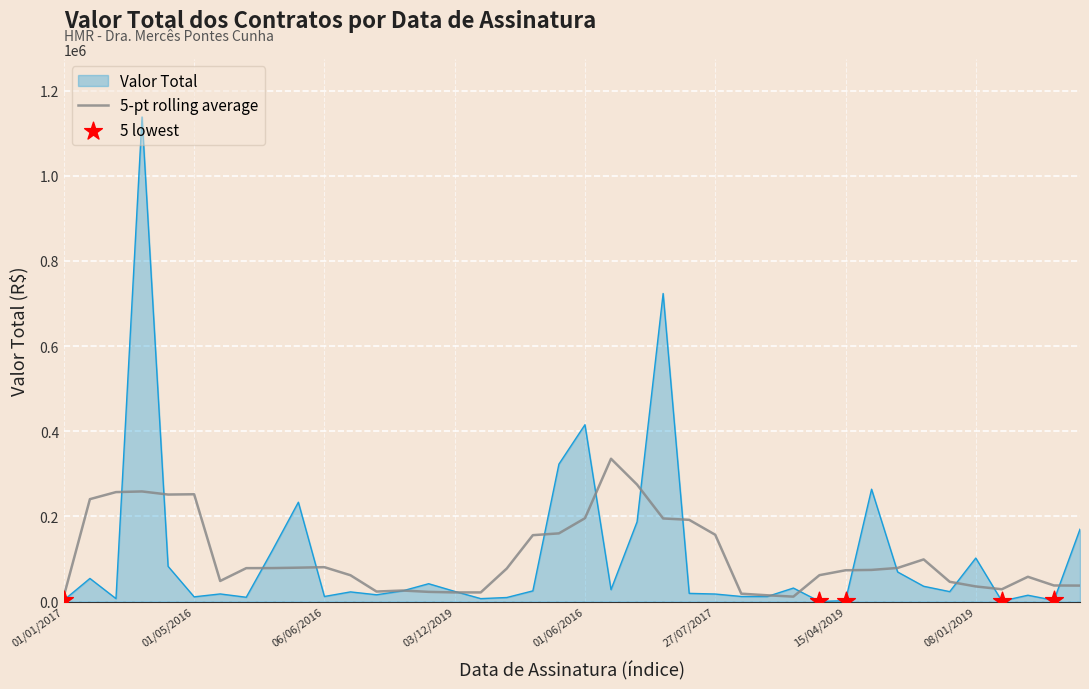

Which series has the widest spread of values?

Valor Total